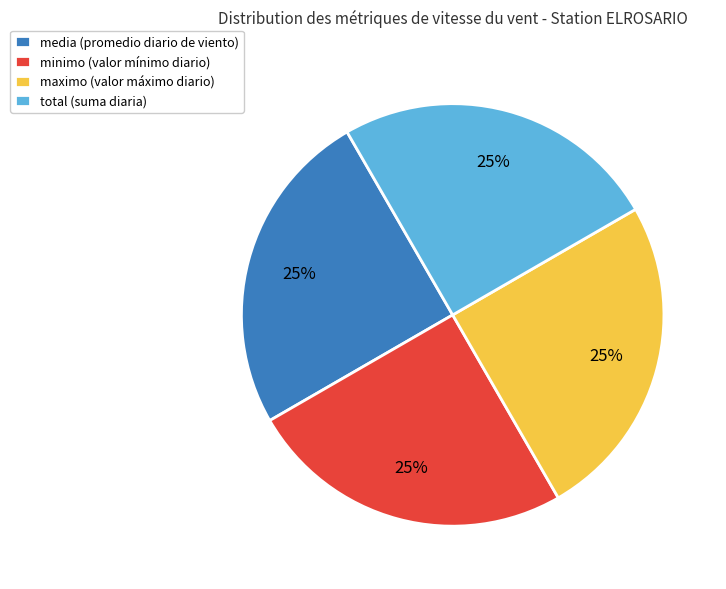

Is there a majority slice in this chart?

No